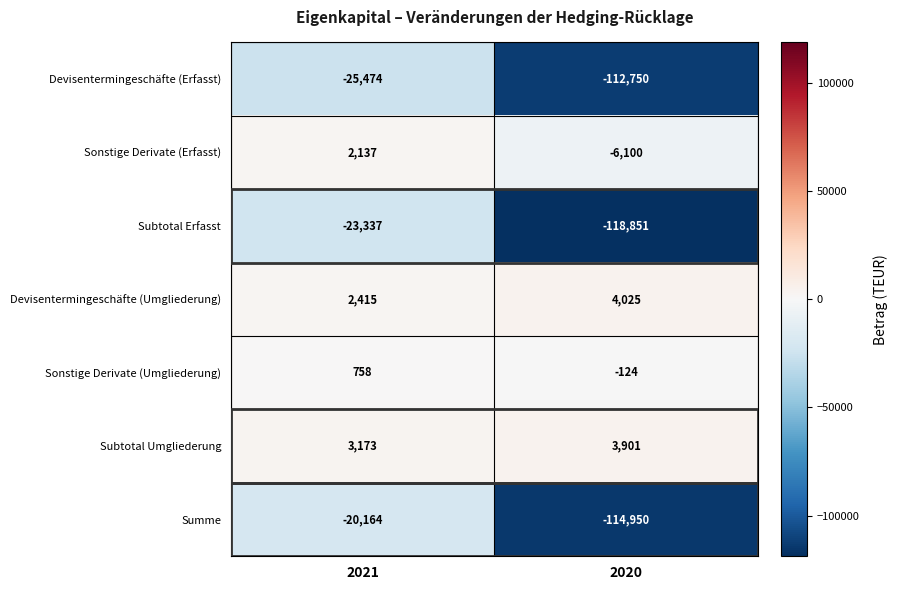

Between 2021 and 2020, which series saw the biggest shift?

Subtotal Erfasst